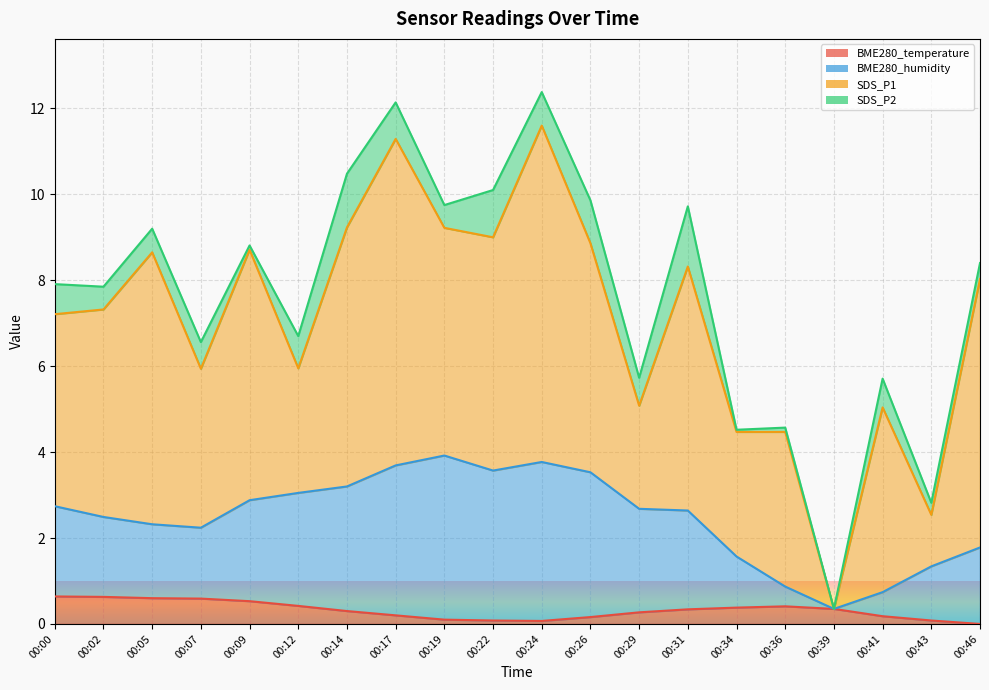

Which category has the highest value in the BME280_temperature series?

00:00